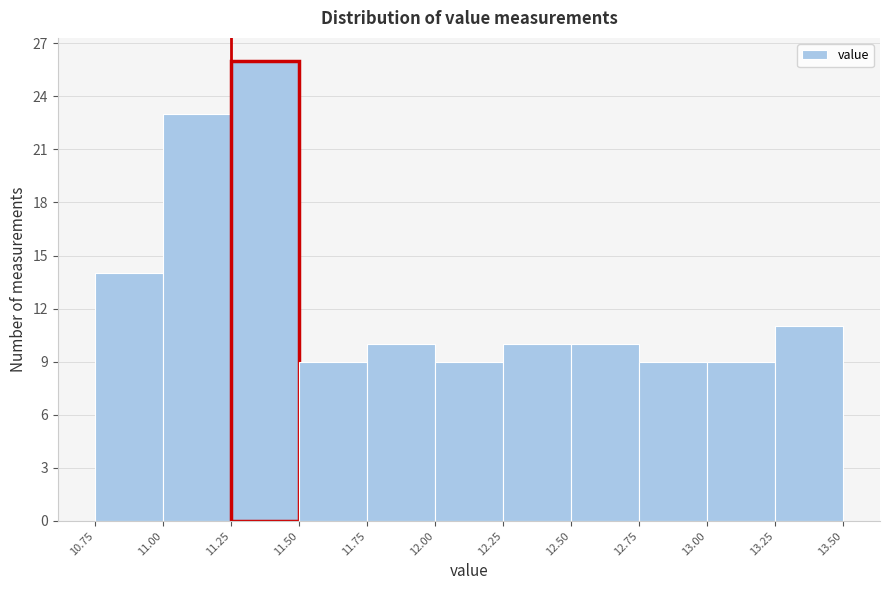

Reading left to right, list every bar in this chart as the range it spans on the x-axis followed by its height. The values are not printed on the chart, so give them approximately, as read against the axis.

10.75 to 11.00: 14
11.00 to 11.25: 23
11.25 to 11.50: 26
11.50 to 11.75: 9
11.75 to 12.00: 10
12.00 to 12.25: 9
12.25 to 12.50: 10
12.50 to 12.75: 10
12.75 to 13.00: 9
13.00 to 13.25: 9
13.25 to 13.50: 11